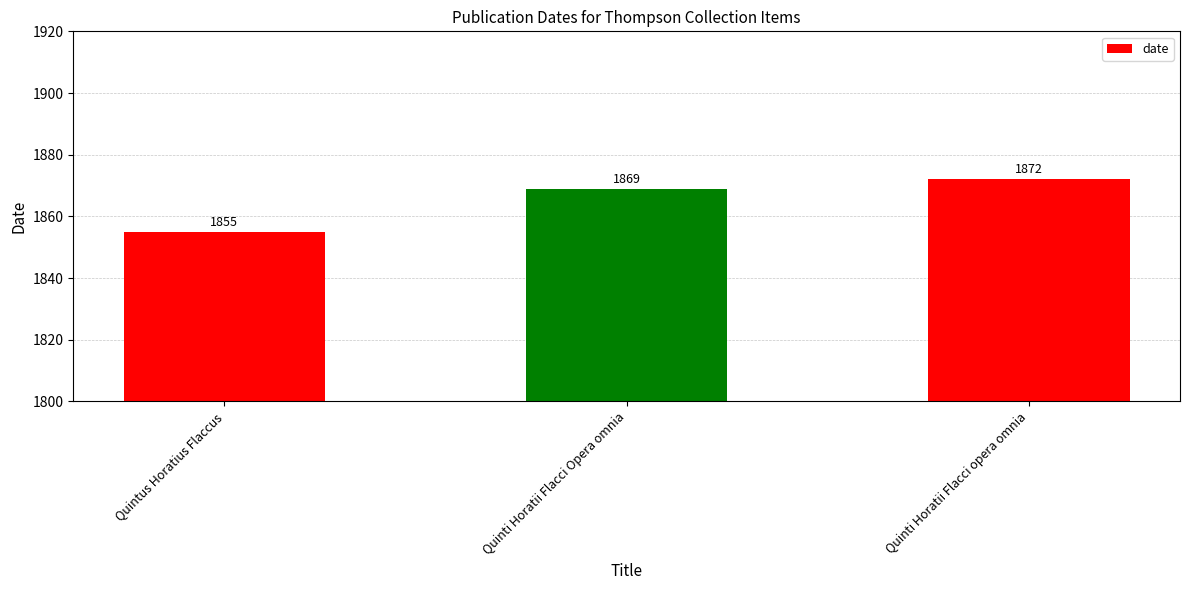

At which category does the chart reach its peak across all series?

Quinti Horatii Flacci opera omnia